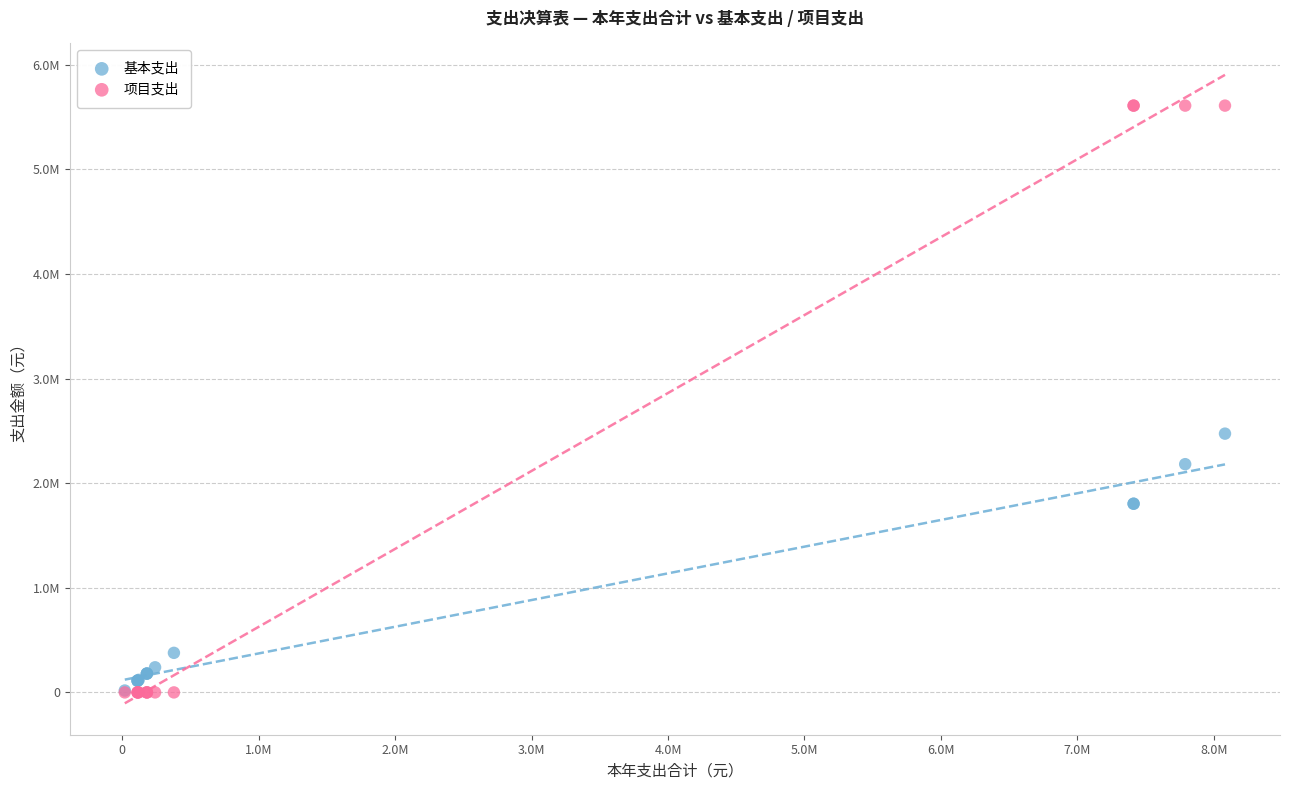

Which series reaches the maximum Y coordinate?

项目支出